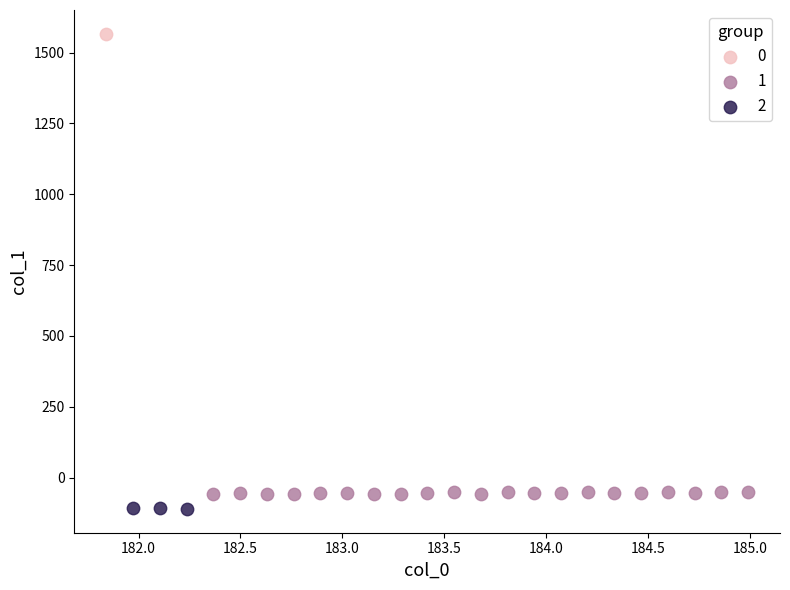

Which series reaches the minimum Y coordinate?

2